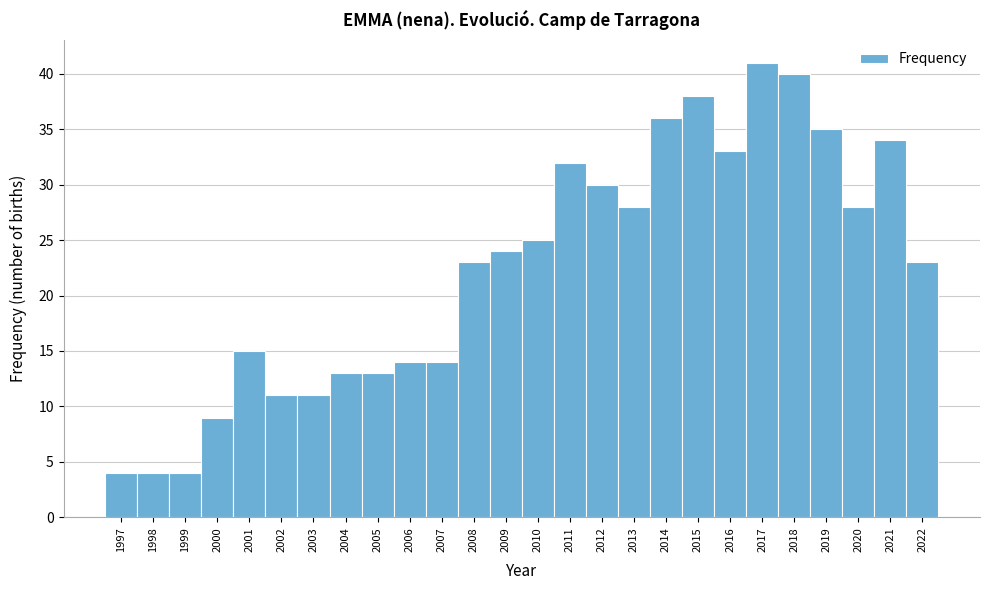

How tall is the bar that spans 2013.5 to 2014.5 on the x-axis? The values are not printed on the chart, so give them approximately, as read against the axis.

36